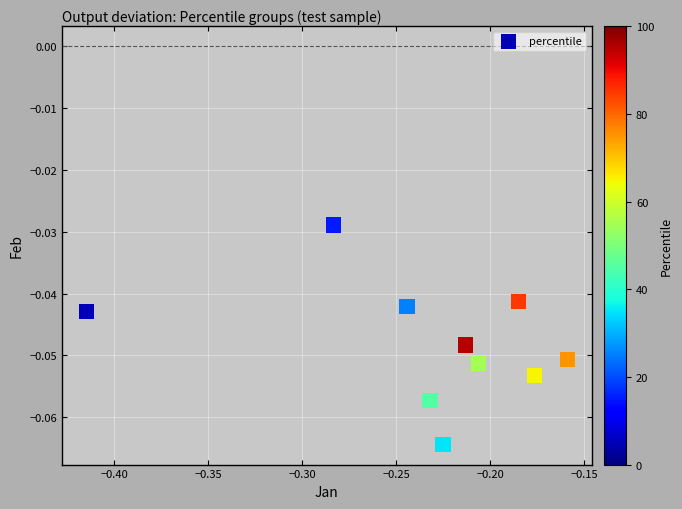

What is the range of X values (max minus min)?

0.3